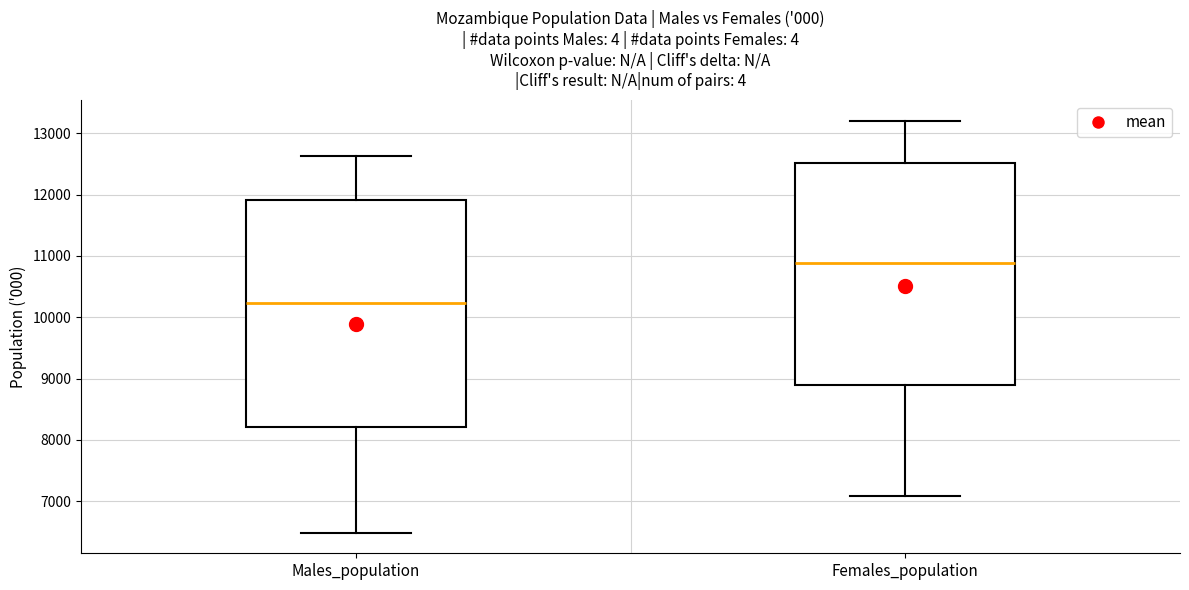

Where is the upper edge of the box for Males_population on the y-axis? The values are not printed on the chart, so give them approximately, as read against the axis.

11900